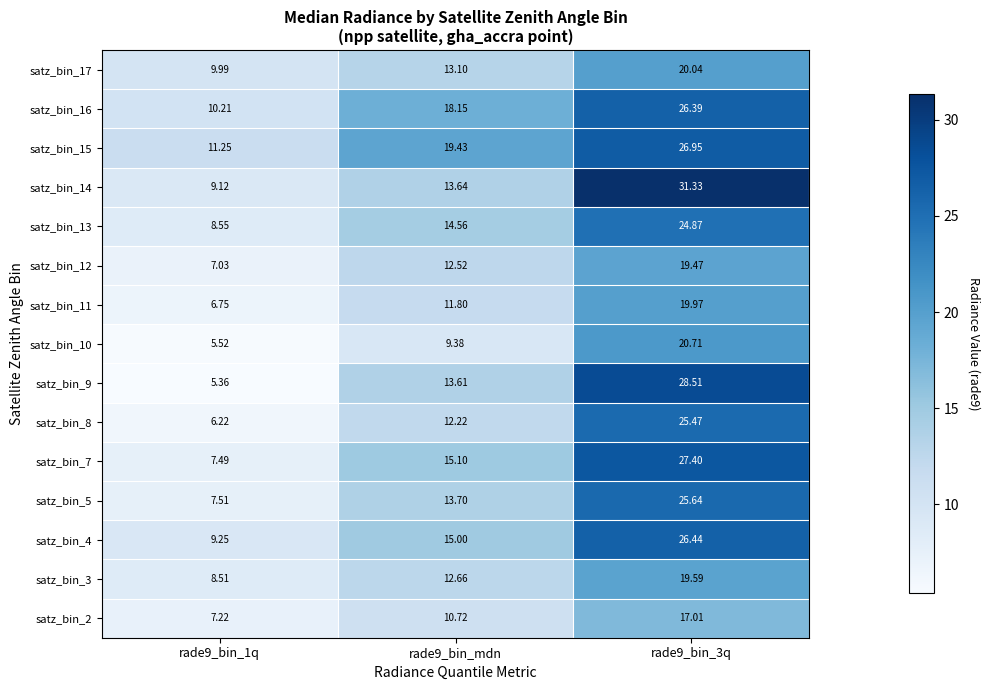

Is the value of satz_bin_4 at rade9_bin_3q greater than the value of satz_bin_12 at rade9_bin_mdn?

Yes